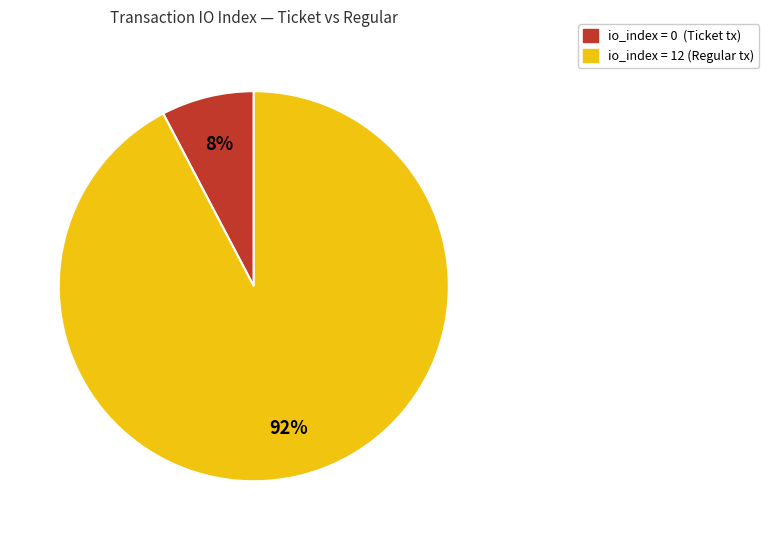

To the nearest percent, what portion does io_index = 12 (Regular tx) represent?

92%